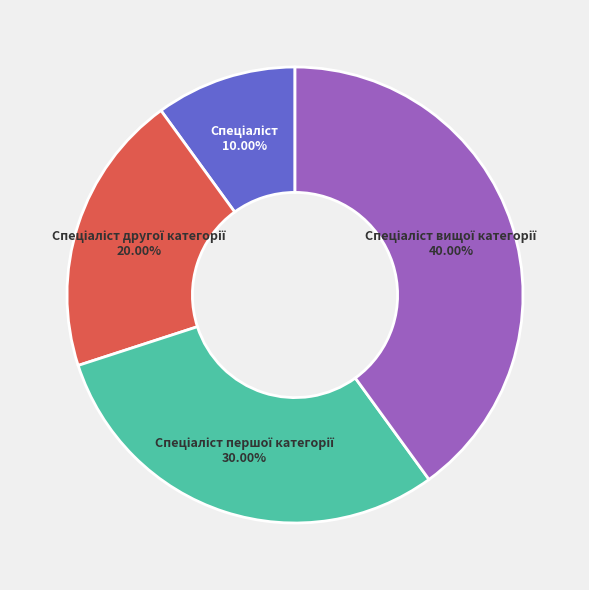

To the nearest percent, what is the average slice percentage?

25%